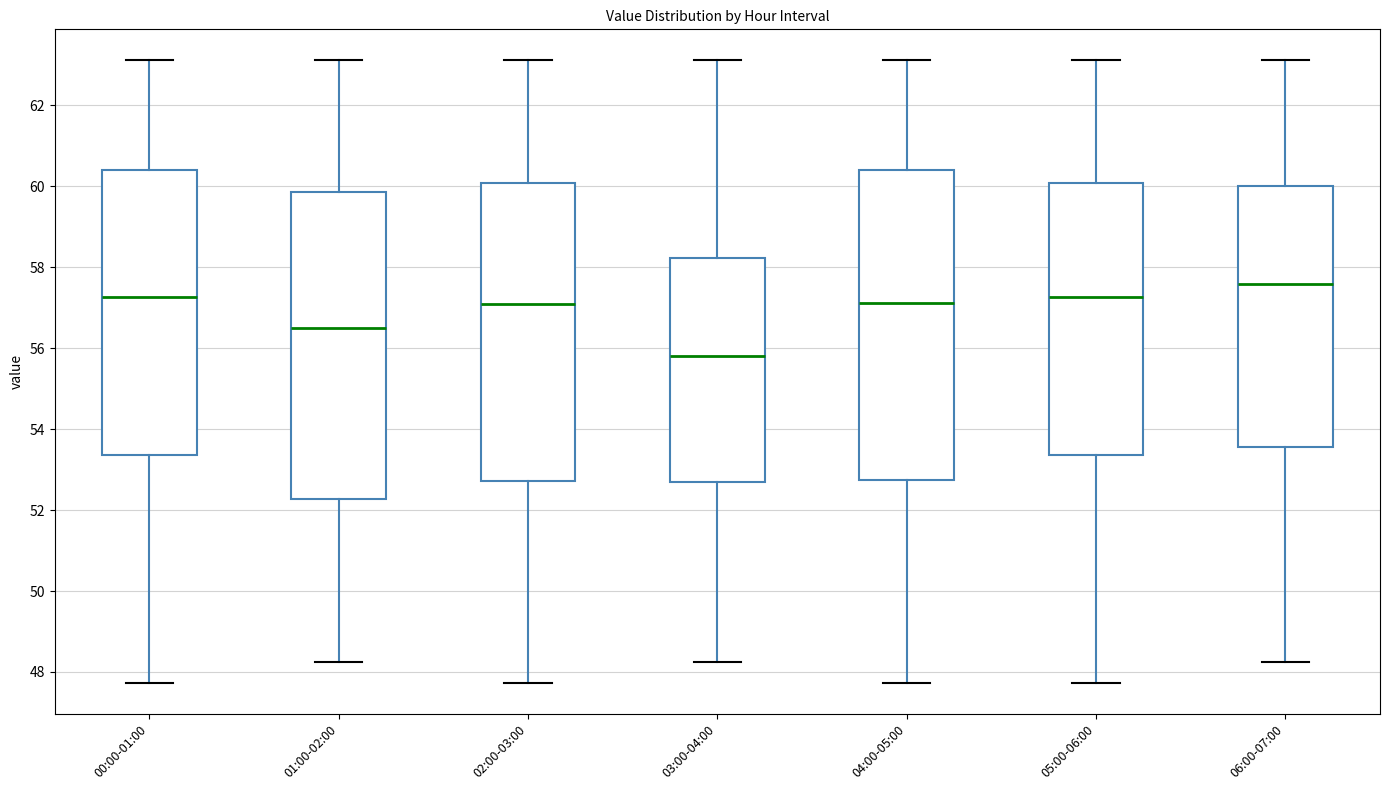

Reading left to right, transcribe this box plot: for each box, give where its median line is, the range the box spans, and where its two whiskers end, as read against the y-axis. The values are not printed on the chart, so give them approximately, as read against the axis.

00:00-01:00: median 57.2, box 53.4 to 60.4, whiskers 47.8 to 63.2
01:00-02:00: median 56.6, box 52.2 to 59.8, whiskers 48.2 to 63.2
02:00-03:00: median 57.2, box 52.8 to 60.0, whiskers 47.8 to 63.2
03:00-04:00: median 55.8, box 52.6 to 58.2, whiskers 48.2 to 63.2
04:00-05:00: median 57.2, box 52.8 to 60.4, whiskers 47.8 to 63.2
05:00-06:00: median 57.2, box 53.4 to 60.0, whiskers 47.8 to 63.2
06:00-07:00: median 57.6, box 53.6 to 60.0, whiskers 48.2 to 63.2